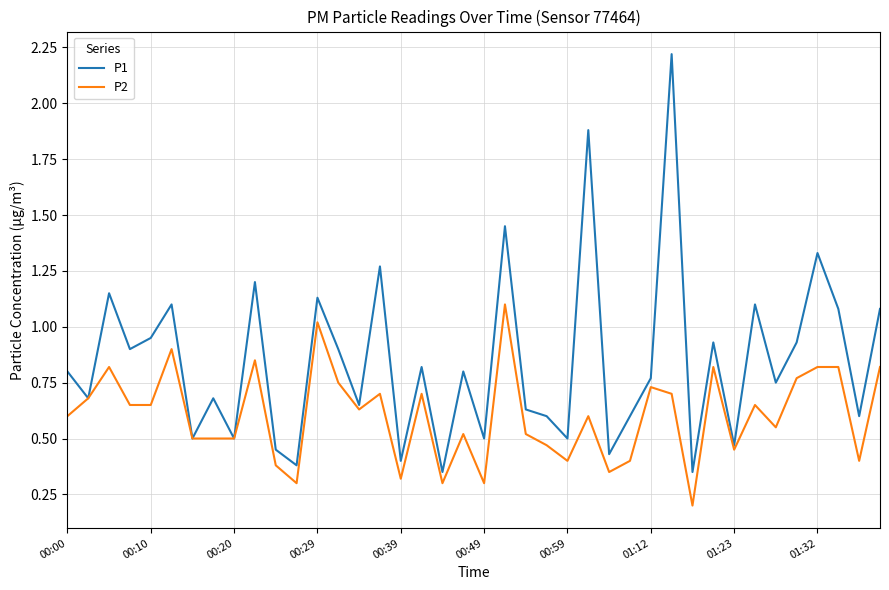

Rank the series by their maximum value, from highest to lowest.

P1, P2